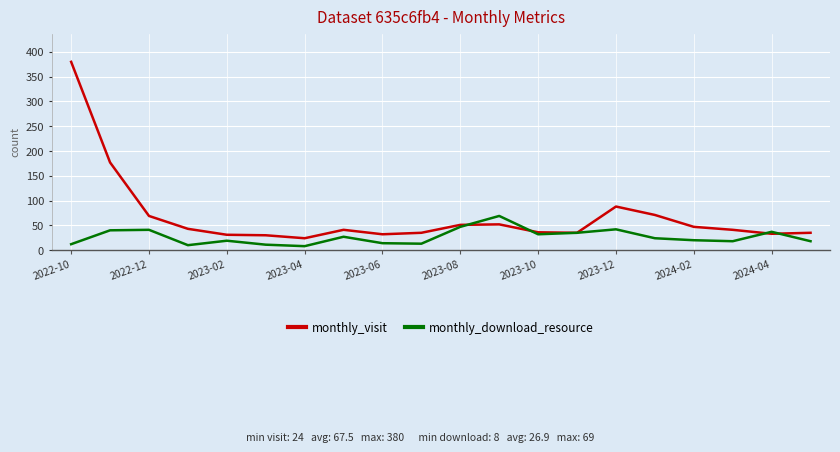

Rank the series by their maximum value, from highest to lowest.

monthly_visit, monthly_download_resource